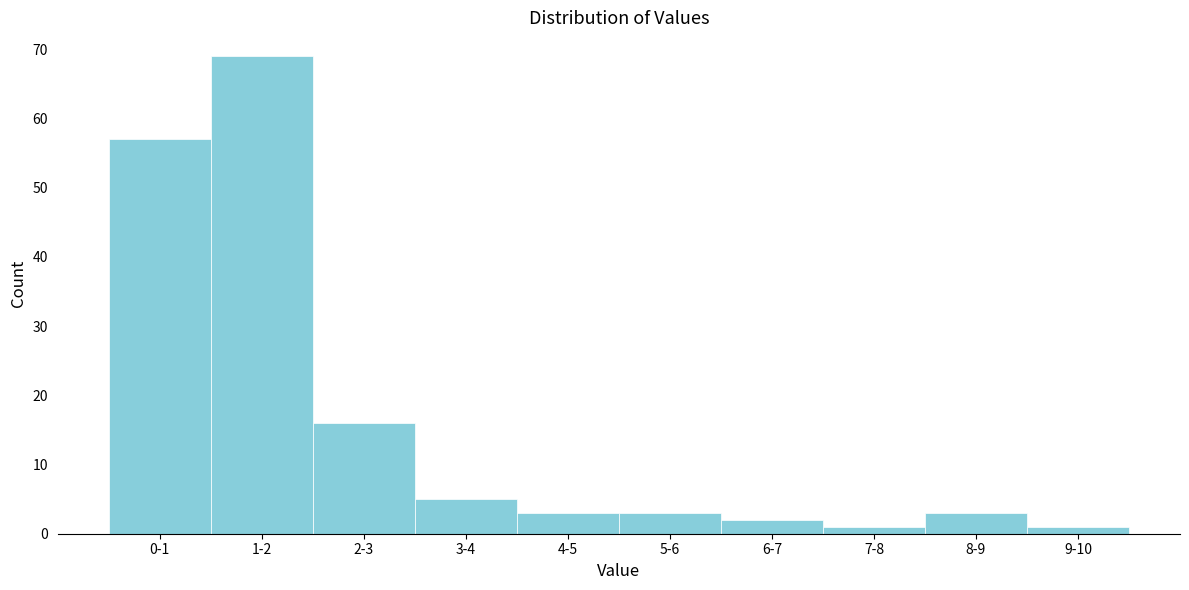

Reading left to right, extract all data points from this chart.

0-1=57	1-2=69	2-3=16	3-4=5	4-5=3	5-6=3	6-7=2	7-8=1	8-9=3	9-10=1